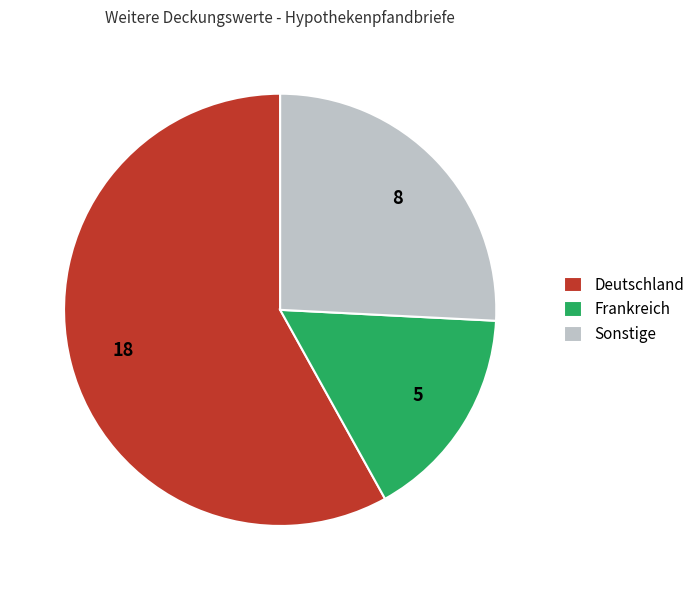

True or false: Frankreich accounts for 16% of the total.

True